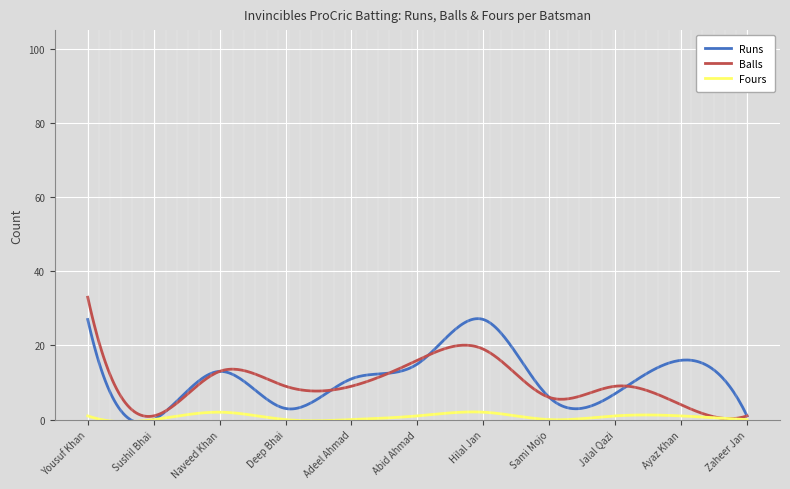

True or false: Balls has a value of 2 at Zaheer Jan.

False